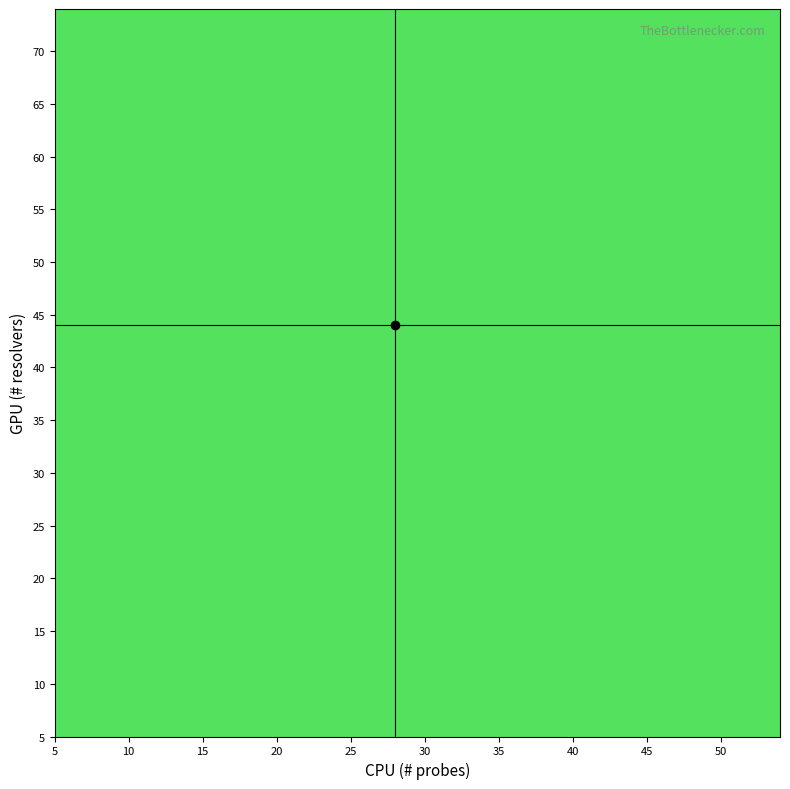

At which category does the chart reach its minimum across all series?

5